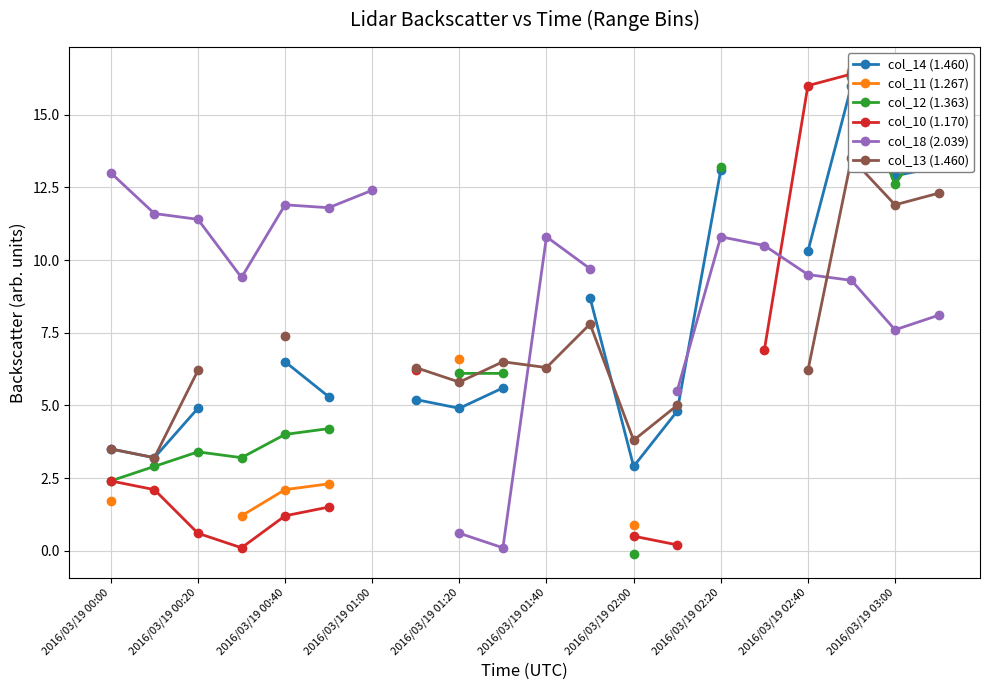

Which series changed the most between 2016/03/19 00:40 and 15?

col_10 (1.170)